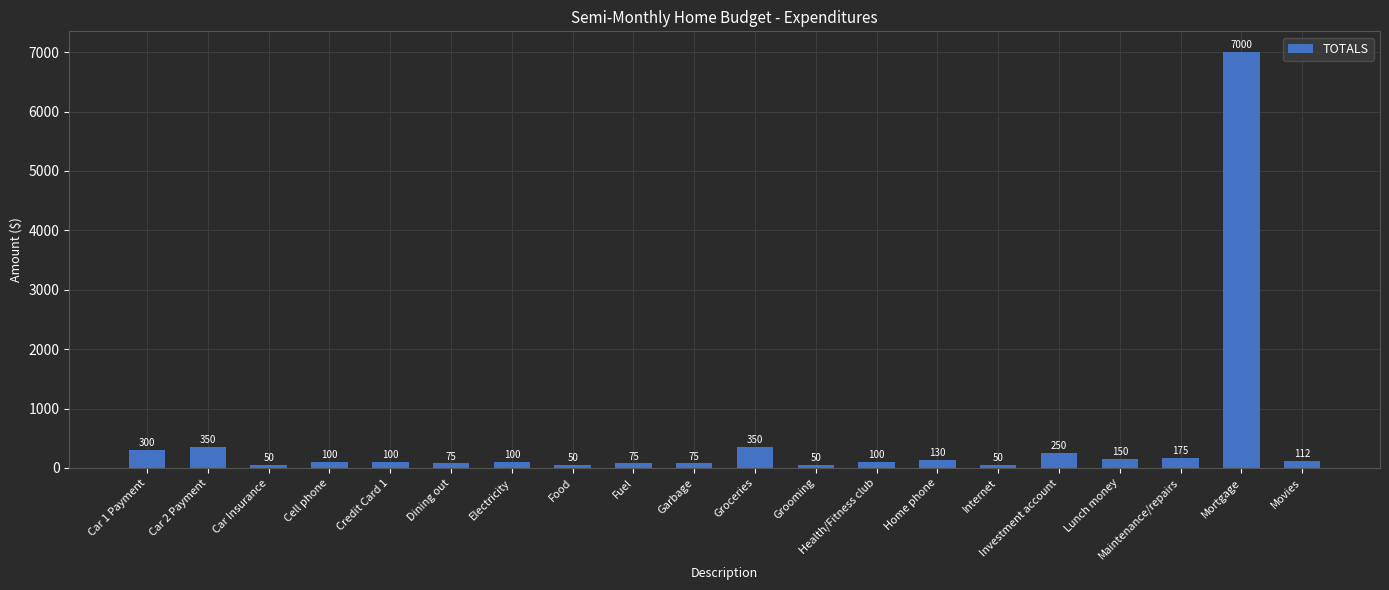

Reading left to right, transcribe all the data shown in this chart.

300	350	50	100	100	75	100	50	75	75	350	50	100	130	50	250	150	175	7000	112